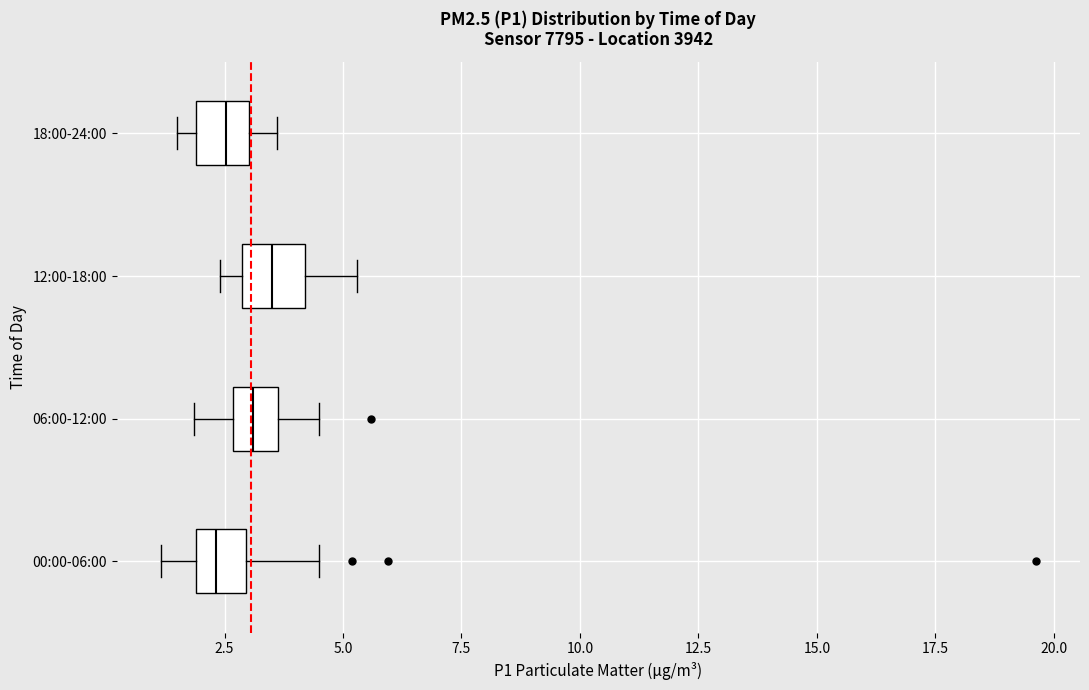

Reading bottom to top, transcribe this box plot: for each box, give where its median line is, the range the box spans, and where its two whiskers end, as read against the x-axis. The values are not printed on the chart, so give them approximately, as read against the axis.

00:00-06:00: median 2.5, box 2.0 to 3.0, whiskers 1.0 to 4.5
06:00-12:00: median 3.0, box 2.5 to 3.5, whiskers 2.0 to 4.5
12:00-18:00: median 3.5, box 3.0 to 4.0, whiskers 2.5 to 5.5
18:00-24:00: median 2.5, box 2.0 to 3.0, whiskers 1.5 to 3.5